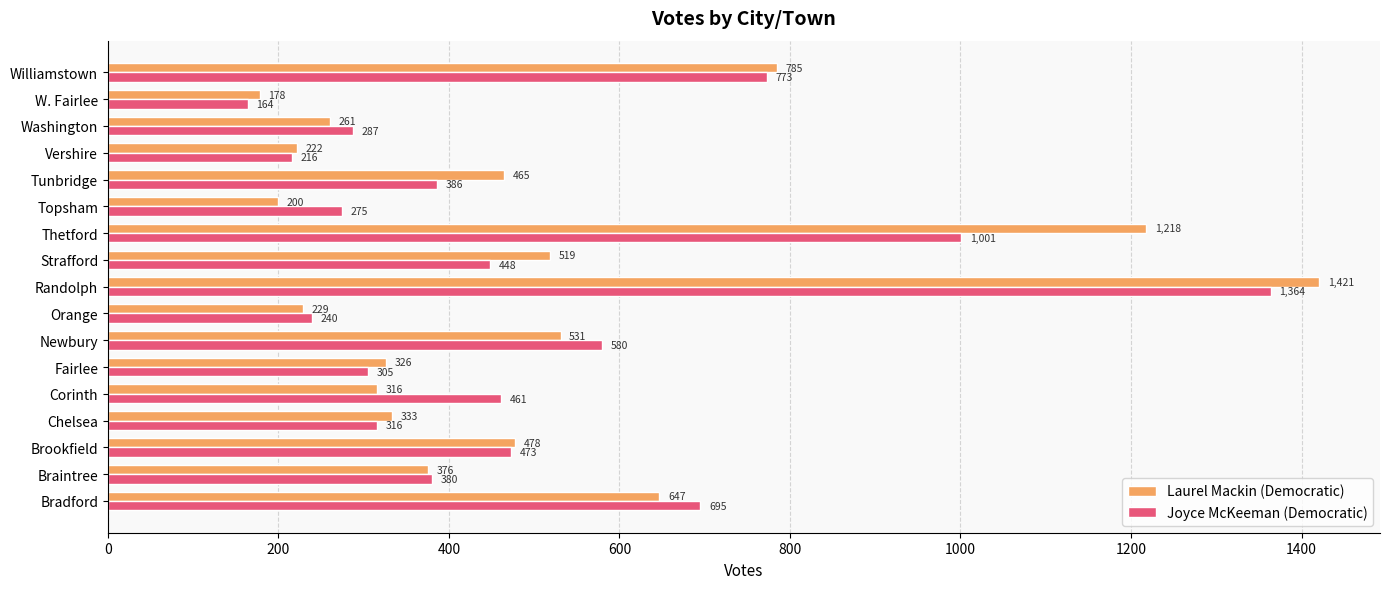

At how many categories does at least one series exceed 1012?

2